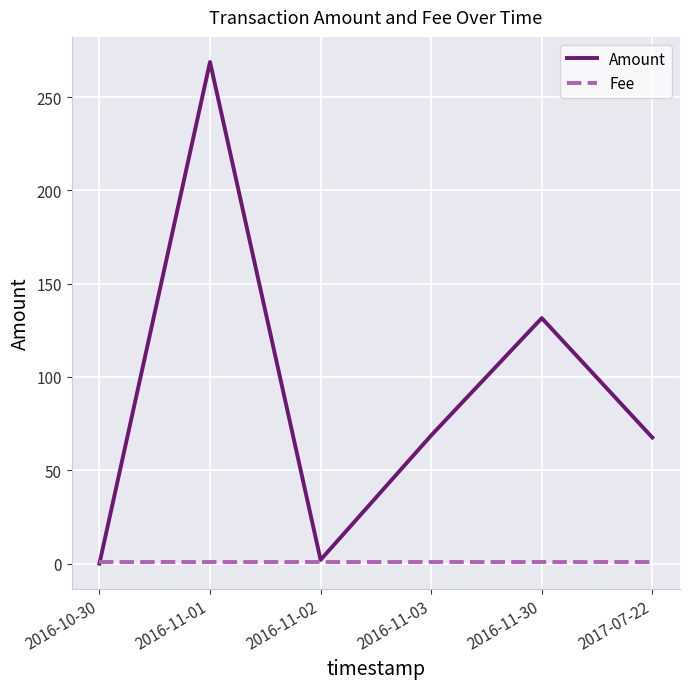

How many lines are shown in the chart?

2